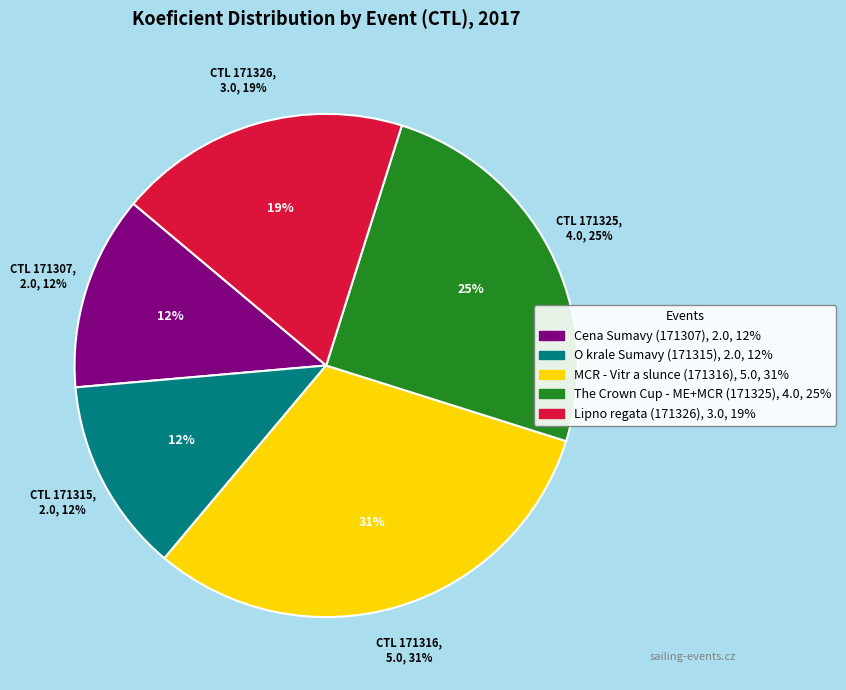

Which category has the smallest portion of the pie?

171307